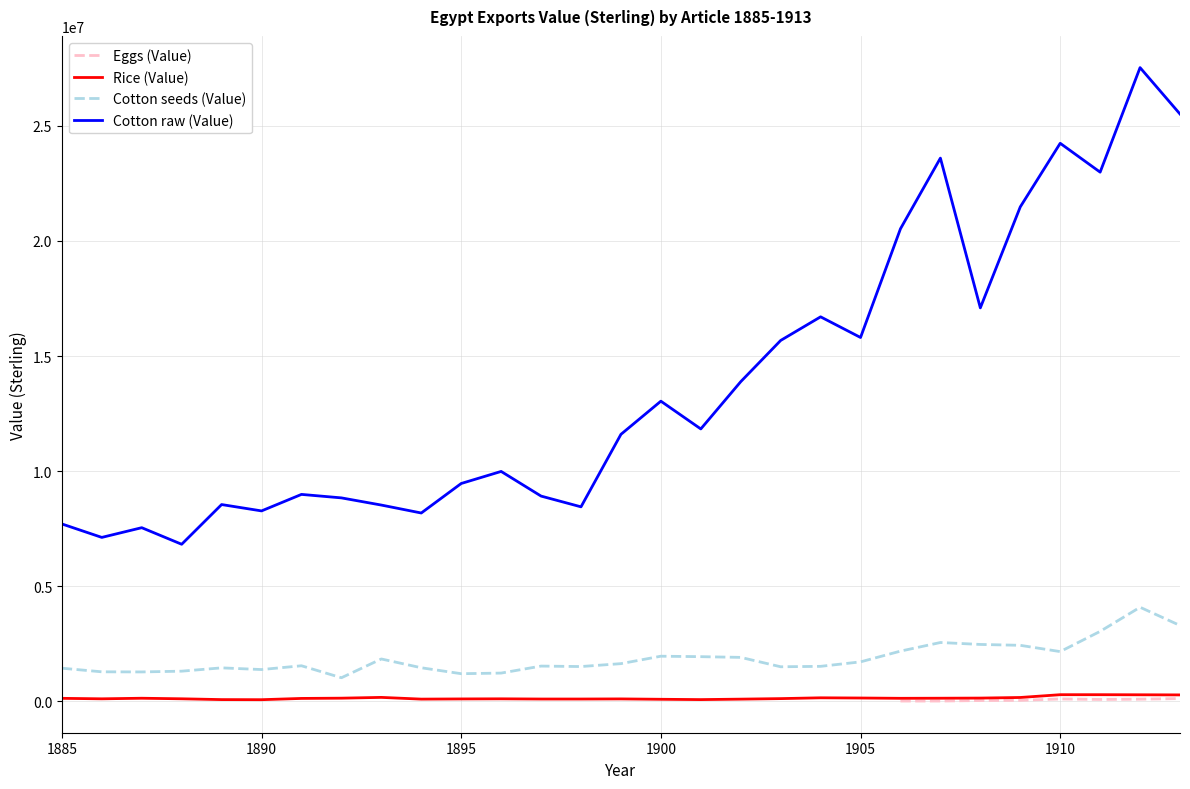

True or false: Rice (Value) and Cotton seeds (Value) cross at least once.

False